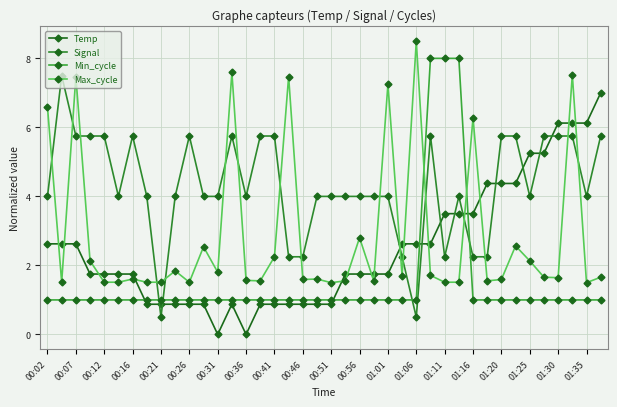

What are all the series names shown in the legend?

Temp, Signal, Min_cycle, Max_cycle